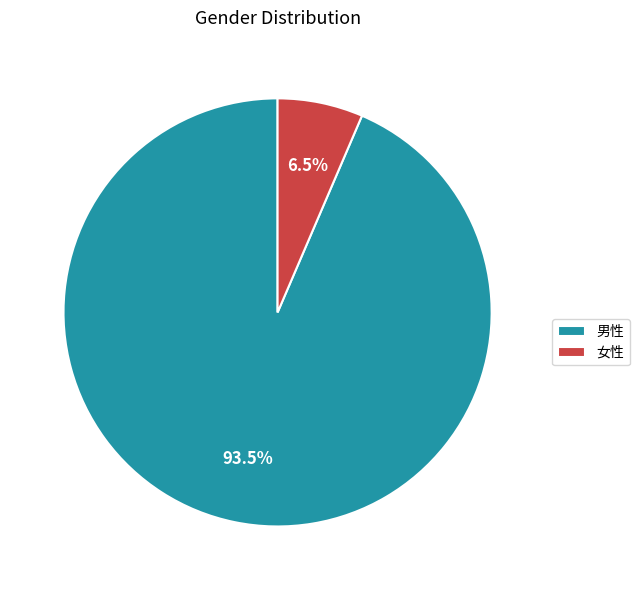

How many slices are in this pie chart?

2